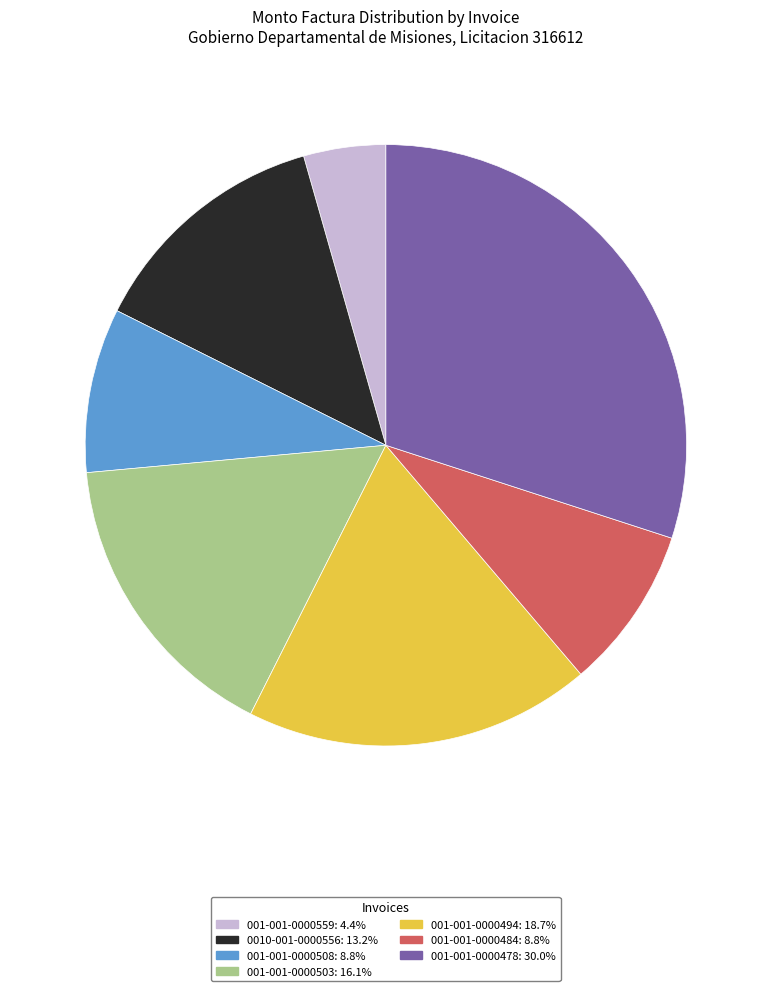

The 001-001-0000478 slice represents 30% of the pie. True or false?

True